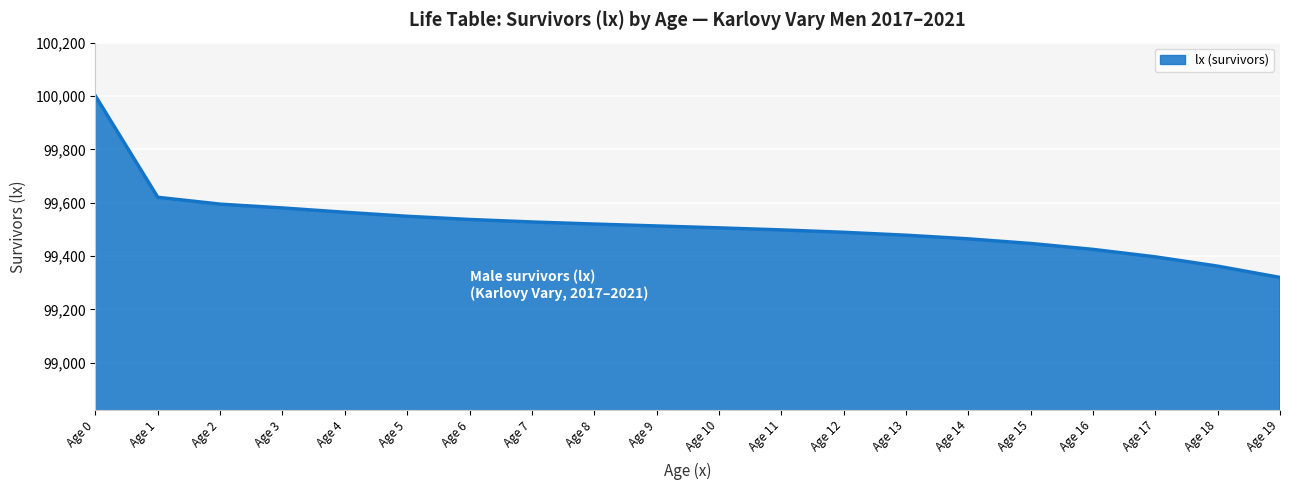

Approximately how many times larger is the value at Age 0 compared to Age 5?

1.0